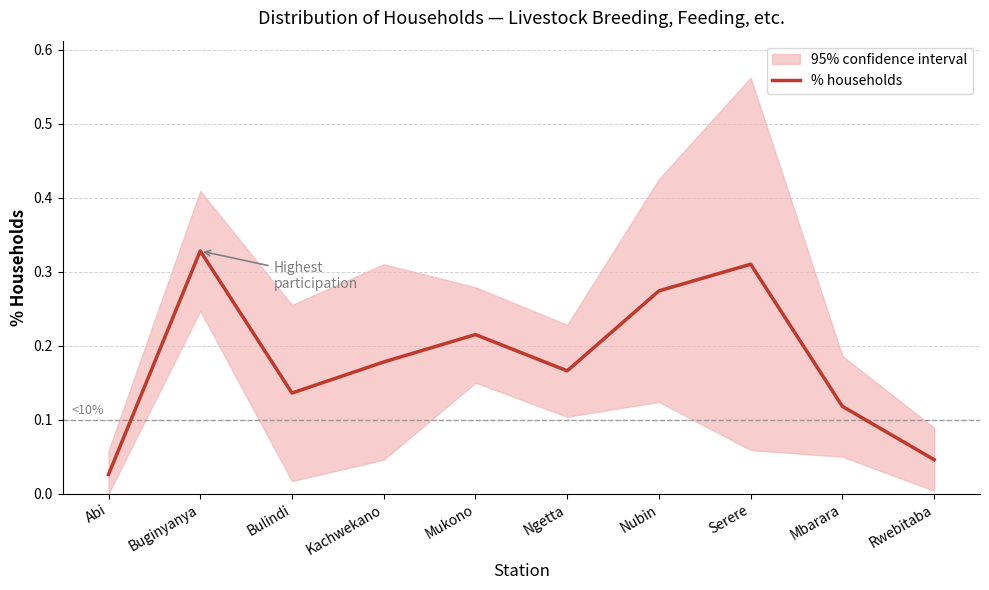

The chart shows a value of 0.3 at Nubin. True or false?

True